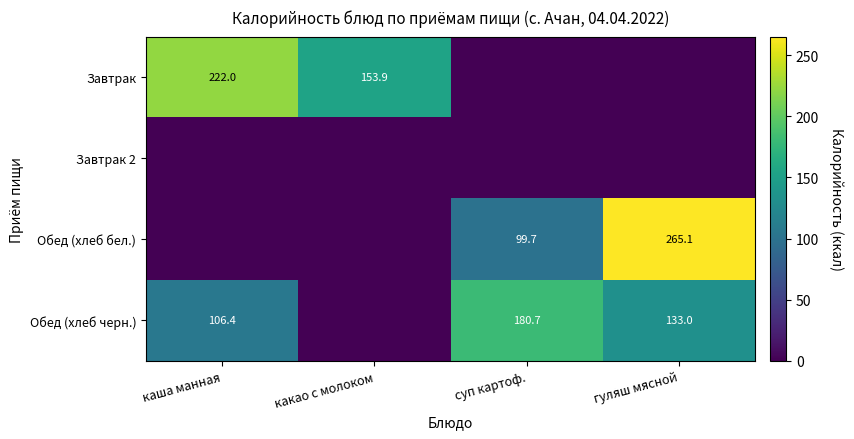

Is it true that Обед (хлеб бел.) equals 20.9 at суп картоф.?

False